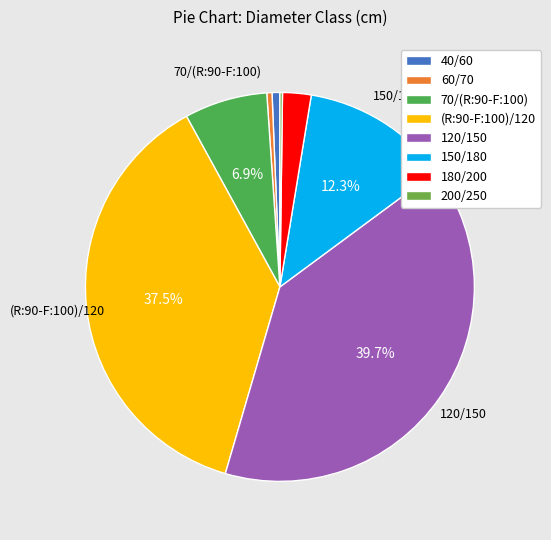

Which slice is the largest?

120/150